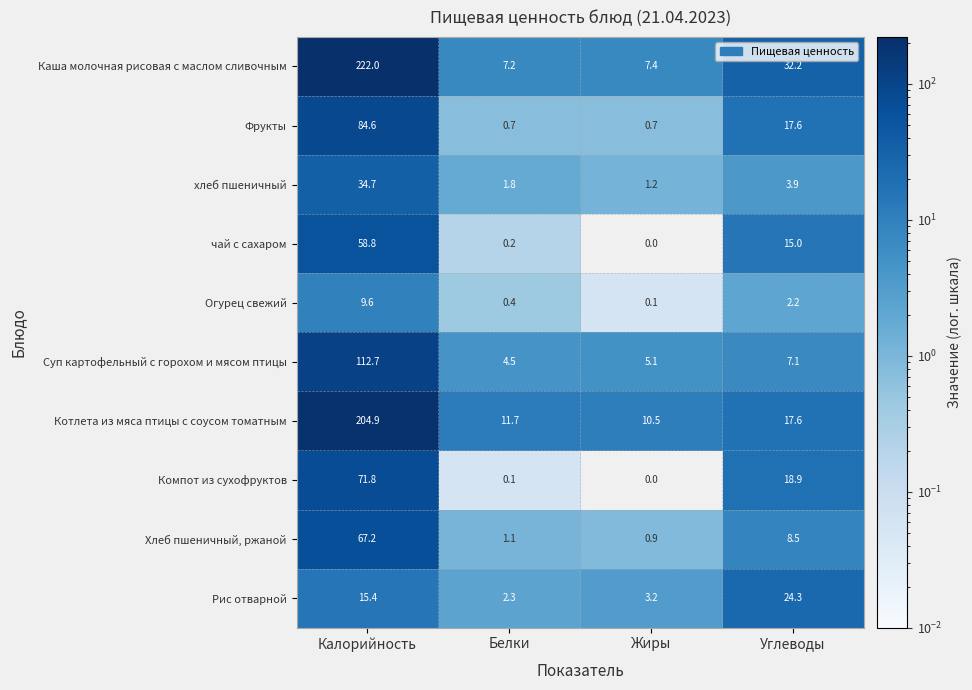

The value of Рис отварной at Жиры is 3.2. True or false?

True